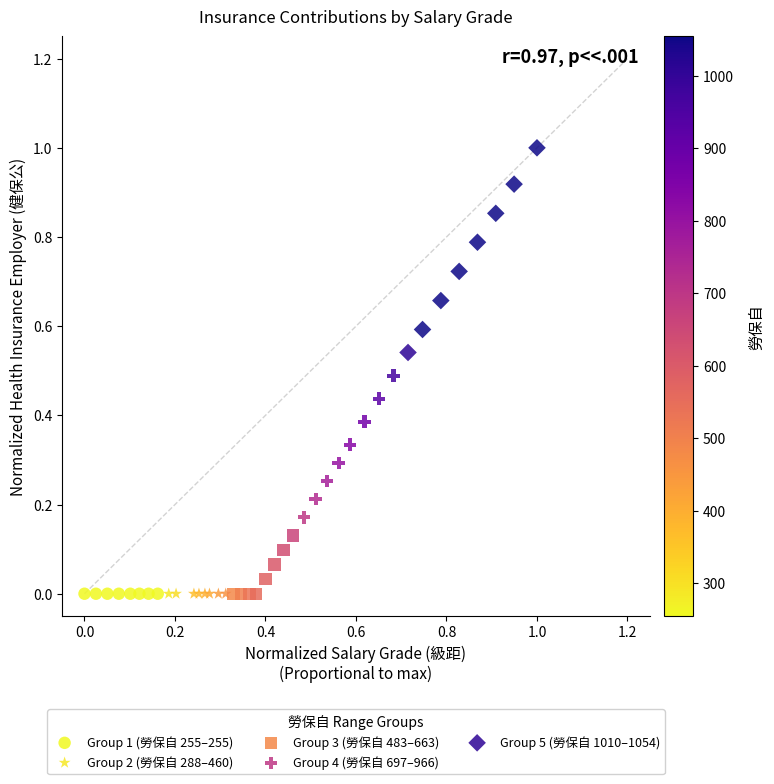

What are all the series names shown in the legend?

Group 1 (勞保自 255–255), Group 2 (勞保自 288–460), Group 3 (勞保自 483–663), Group 4 (勞保自 697–966), Group 5 (勞保自 1010–1054)